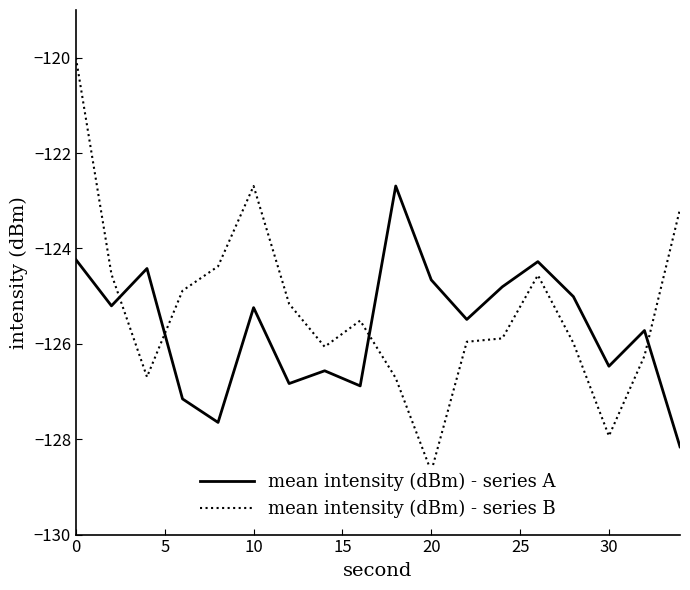

How many lines are shown in the chart?

2